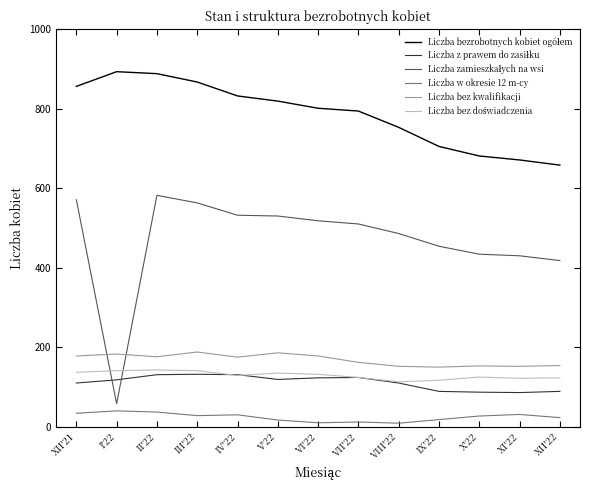

True or false: Liczba bez kwalifikacji has a value of 162 at VII'22.

True